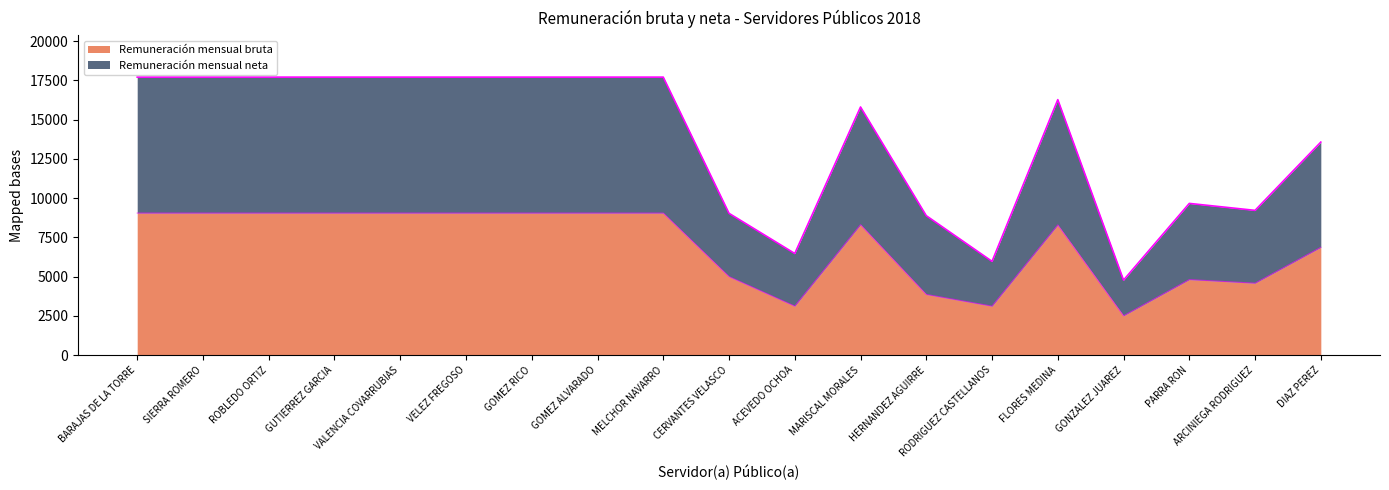

Reading left to right, list all the values displayed in this chart.

Remuneración mensual bruta: 9049.3	9049.3	9049.3	9049.3	9049.3	9049.3	9049.3	9049.3	9049.3	5003.6	3120.3	8310.0	3868.2	3120.3	8293.1	2506.7	4812.4	4583.1	6867.2
Remuneración mensual neta: 17708.5	17708.5	17708.5	17708.5	17708.5	17708.5	17708.5	17708.5	17708.5	9033.4	6473.5	15806.4	8882.0	5973.3	16274.3	4780.6	9664.2	9221.5	13570.2